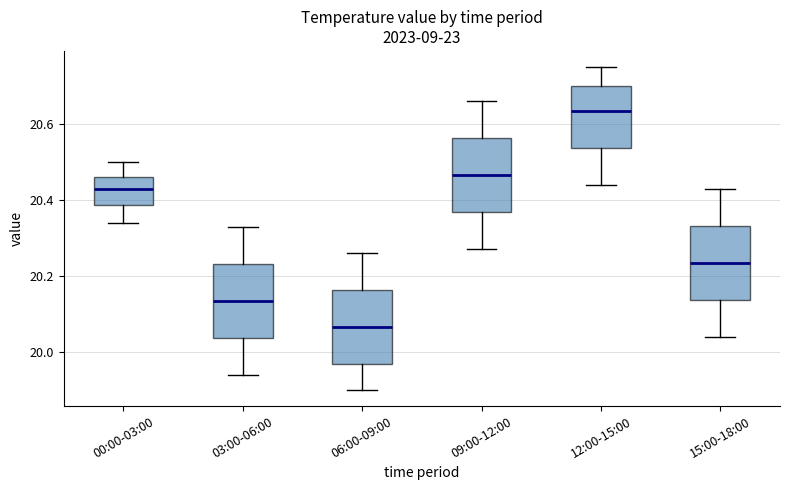

Reading left to right, read every box against the y-axis: the position of its median line, the range the box covers, and the ends of its whiskers. The values are not printed on the chart, so give them approximately, as read against the axis.

00:00-03:00: median 20.44, box 20.38 to 20.46, whiskers 20.34 to 20.50
03:00-06:00: median 20.14, box 20.04 to 20.24, whiskers 19.94 to 20.34
06:00-09:00: median 20.06, box 19.96 to 20.16, whiskers 19.90 to 20.26
09:00-12:00: median 20.46, box 20.36 to 20.56, whiskers 20.28 to 20.66
12:00-15:00: median 20.64, box 20.54 to 20.70, whiskers 20.44 to 20.76
15:00-18:00: median 20.24, box 20.14 to 20.34, whiskers 20.04 to 20.44